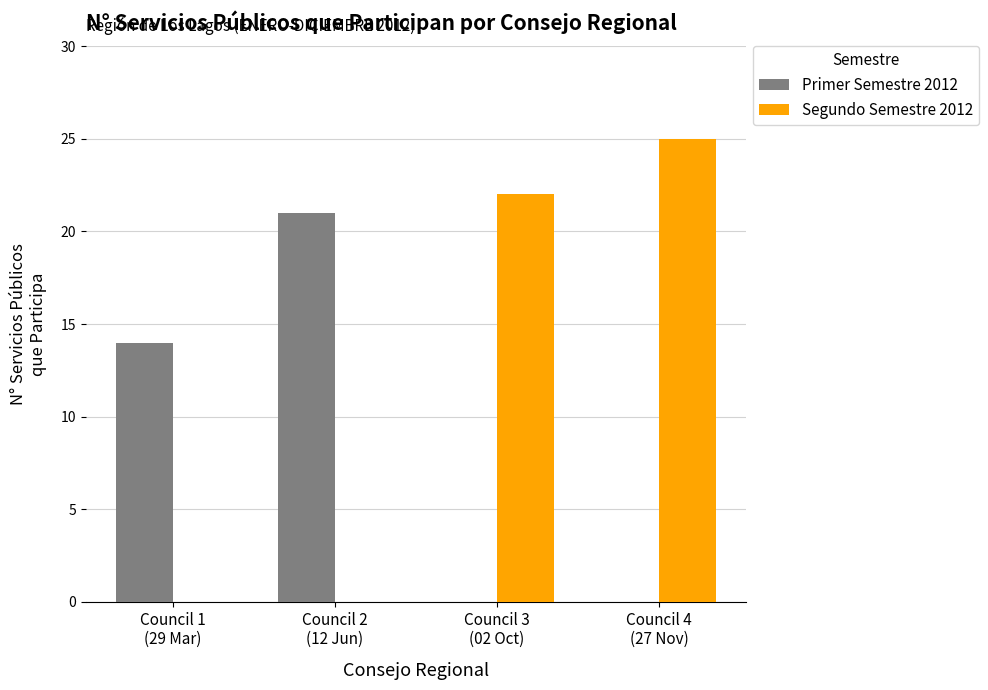

Which series has the largest total across all categories?

Segundo Semestre 2012